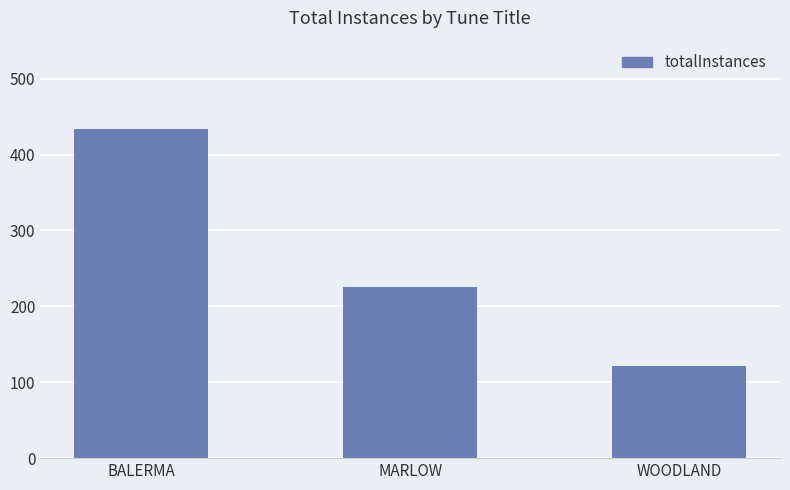

What is the difference between the maximum and minimum values?

312